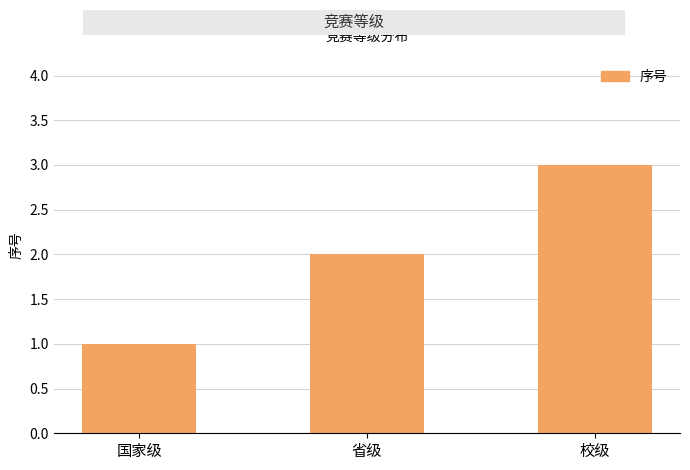

The value at 国家级 is 1. True or false?

True